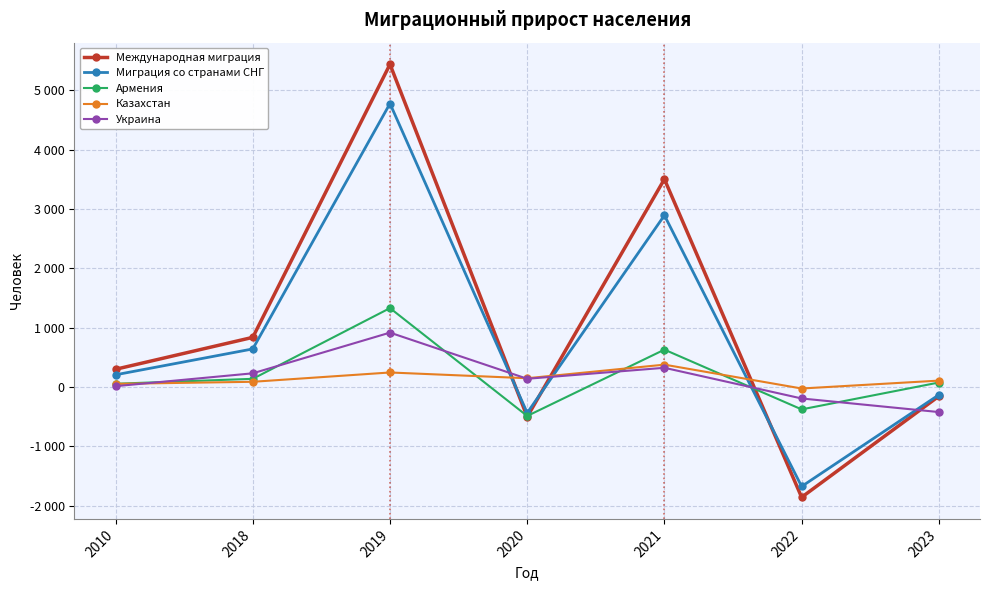

What is the total value across all series at 2021?

7728